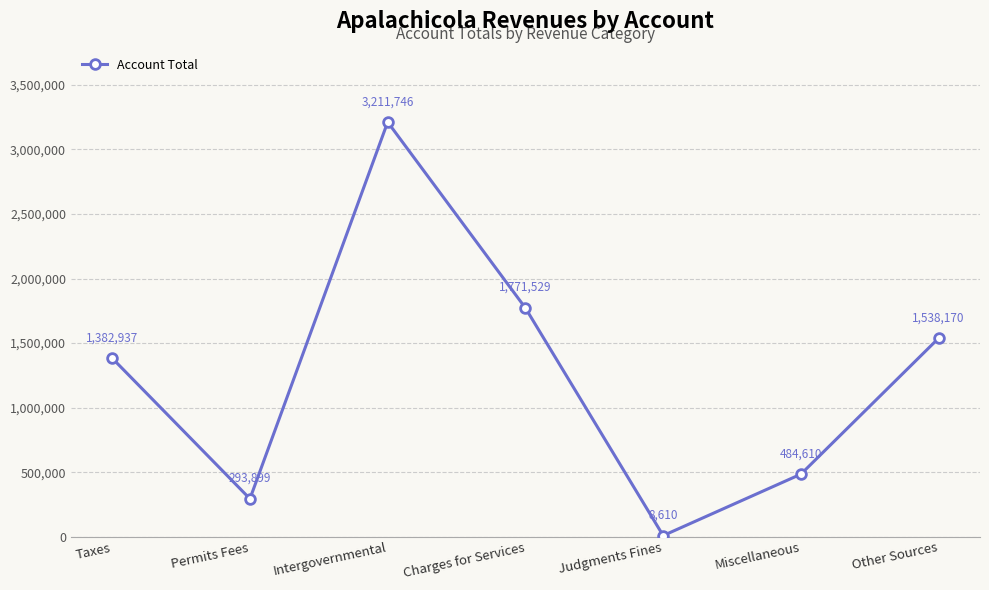

Rank the categories by value from highest to lowest.

Intergovernmental, Charges for Services, Other Sources, Taxes, Miscellaneous, Permits Fees, Judgments Fines